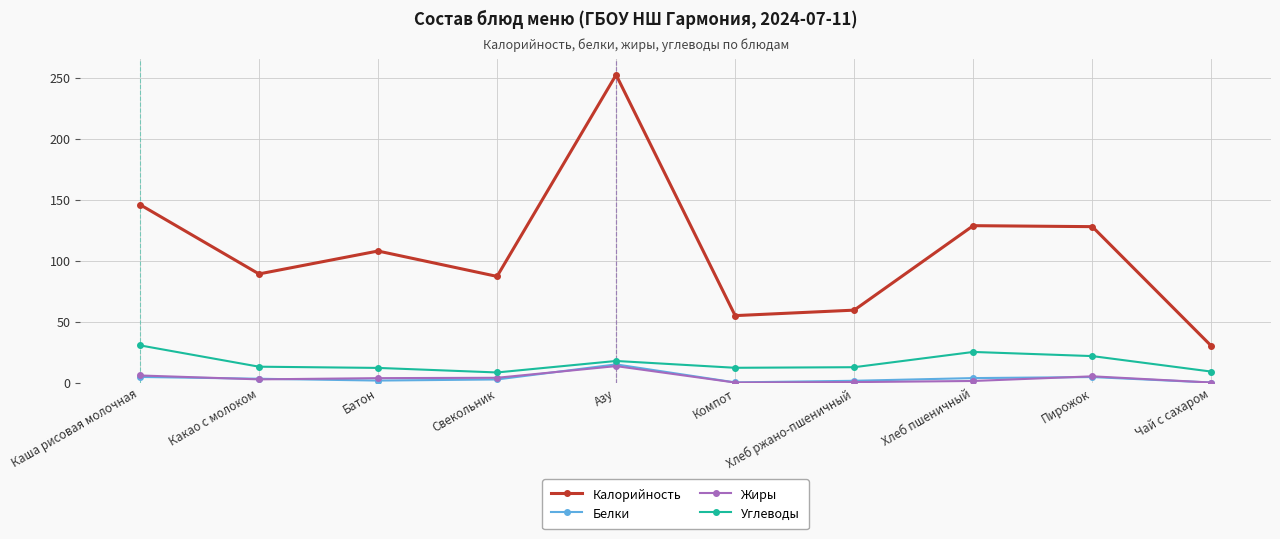

What is the average value of the Углеводы series?

16.2